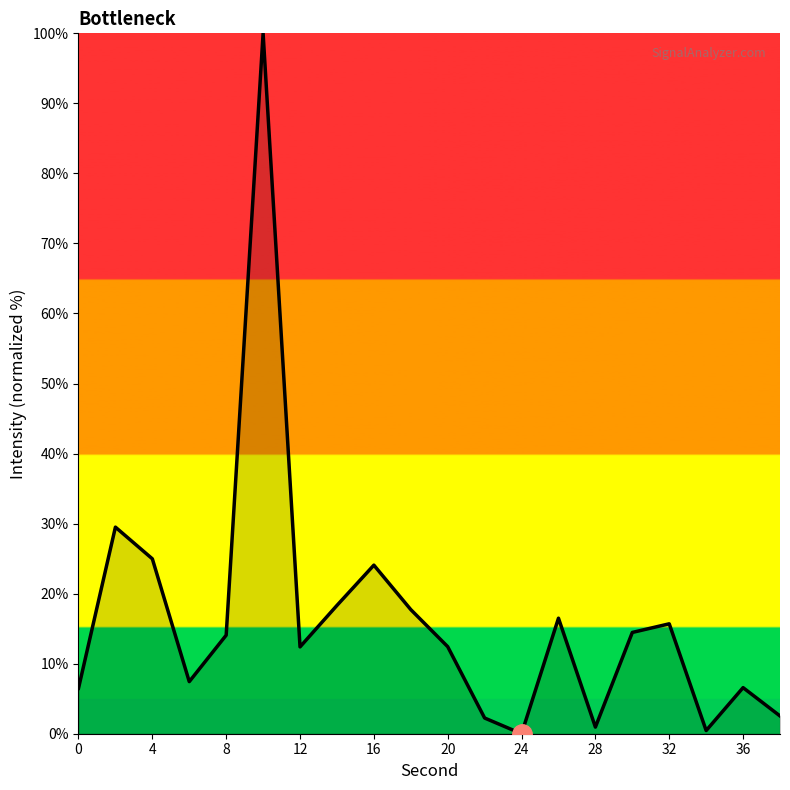

What is the difference between the maximum and second lowest values?

99.5